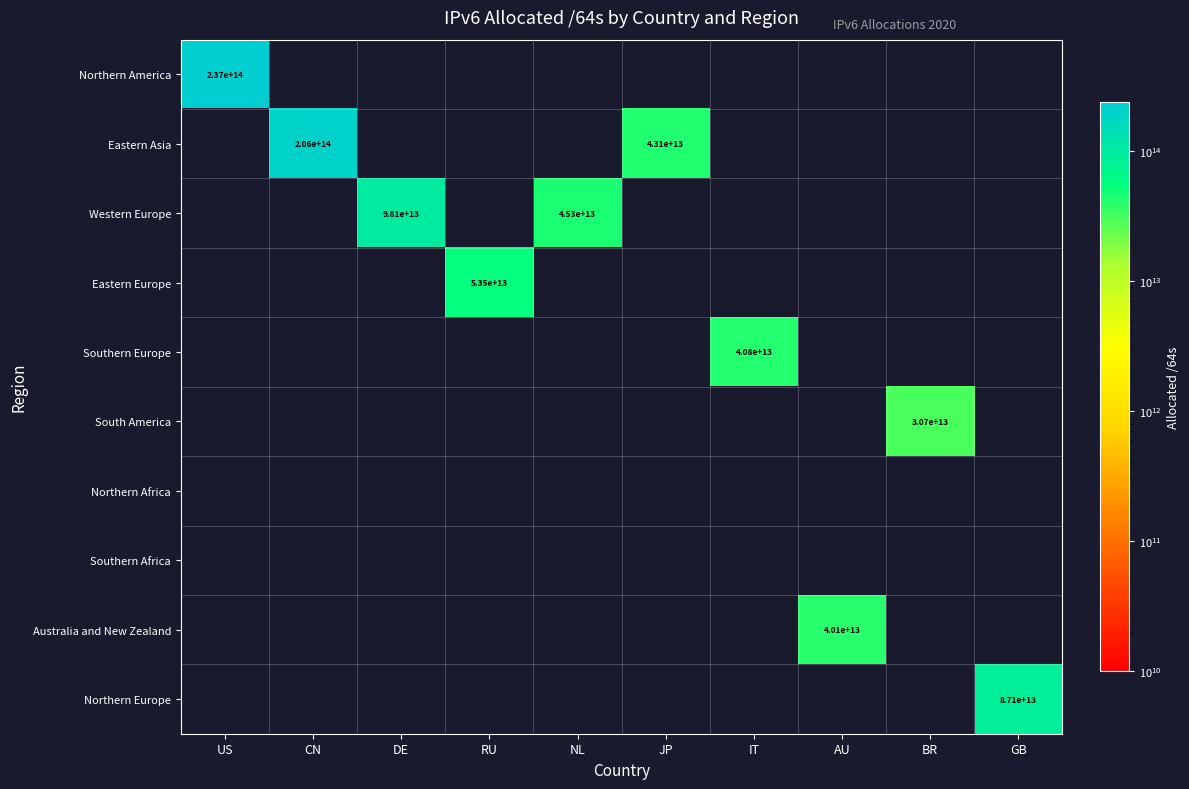

How many distinct data groups are displayed?

10